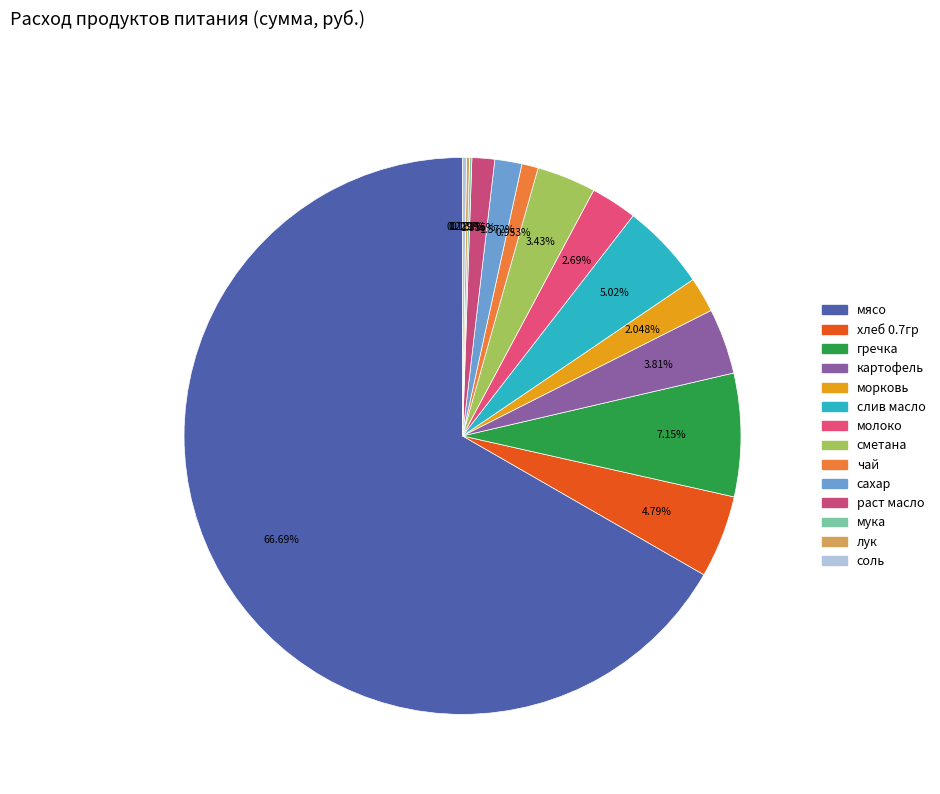

How many segments does this pie chart have?

14